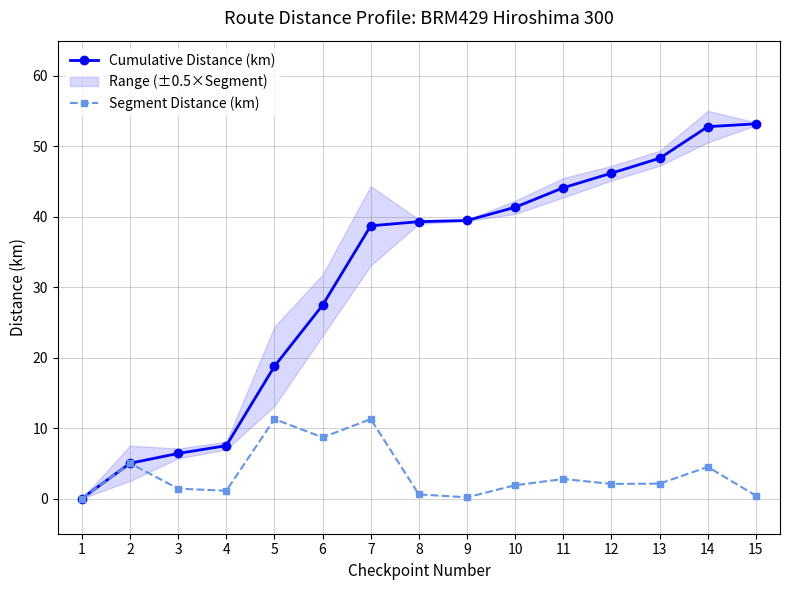

At which category does Segment Distance (km) reach its first local peak?

2